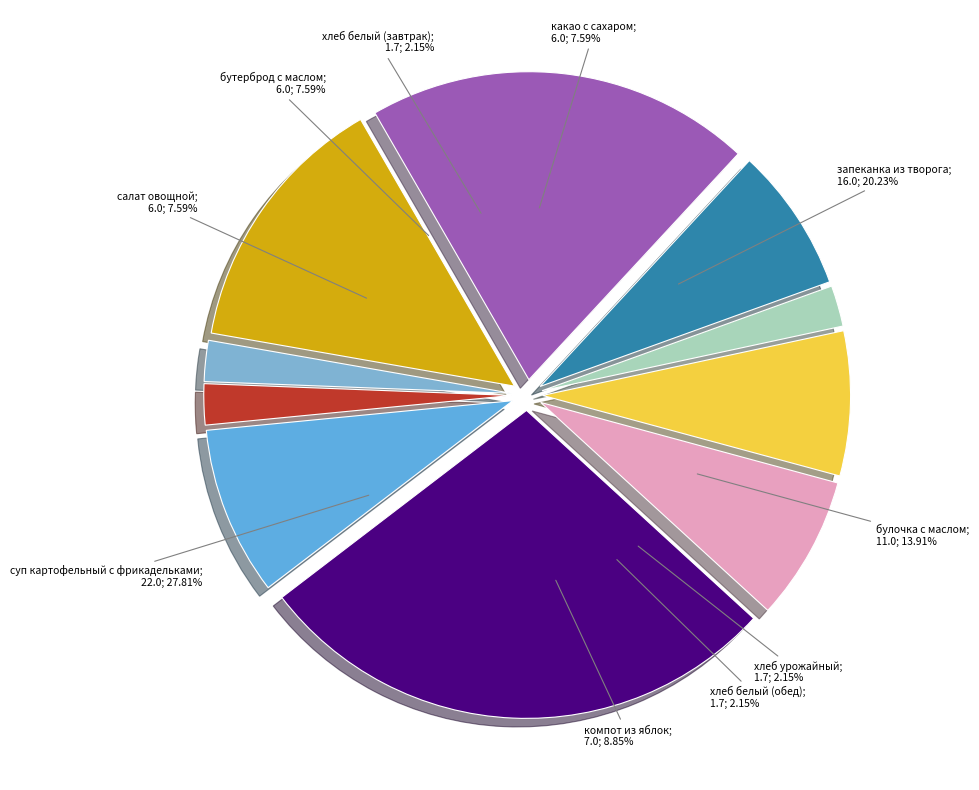

To the nearest percent, what is the average slice percentage?

10%